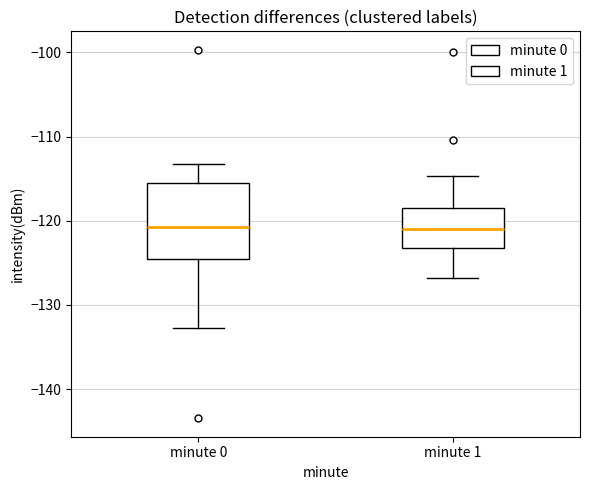

Reading left to right, read every box against the y-axis: the position of its median line, the range the box covers, and the ends of its whiskers. The values are not printed on the chart, so give them approximately, as read against the axis.

minute 0: median -121, box -125 to -116, whiskers -133 to -113
minute 1: median -121, box -123 to -118, whiskers -127 to -115